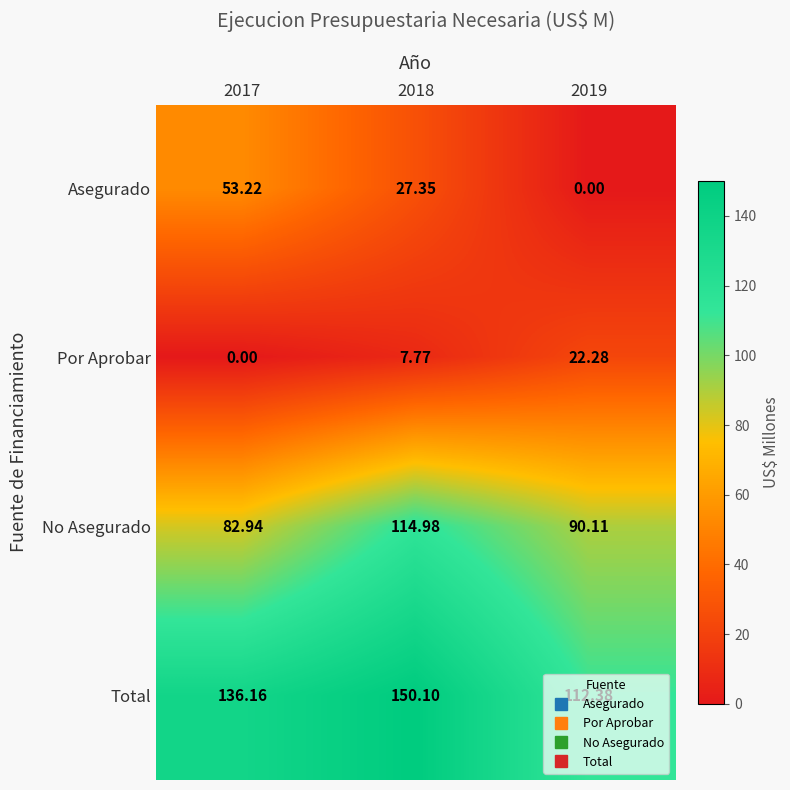

Is the value of Asegurado at 2017 greater than the value of Por Aprobar at 2017?

Yes